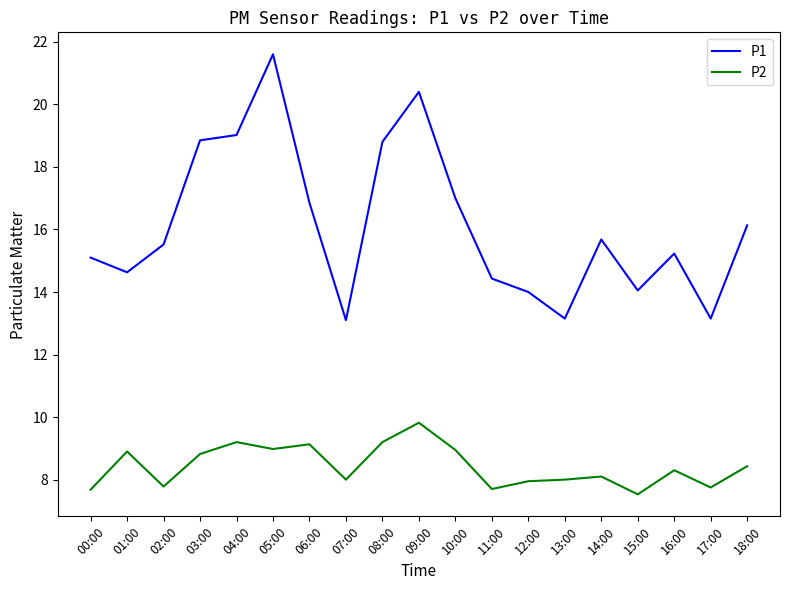

At which label does P2 reach its peak?

09:00